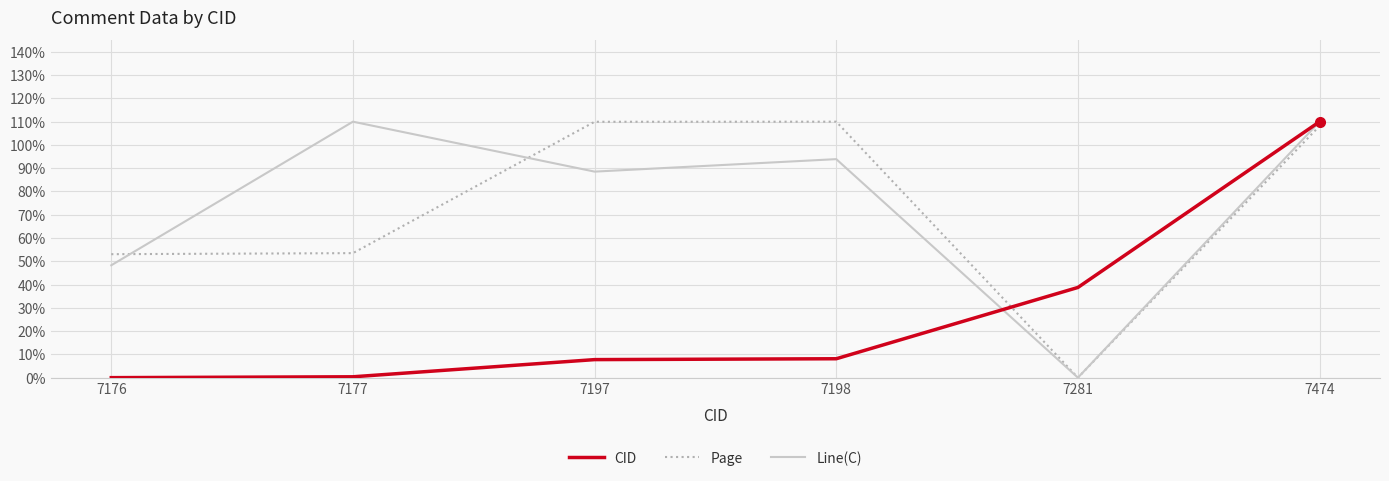

What is the average value of the Line(C) series?

0.8